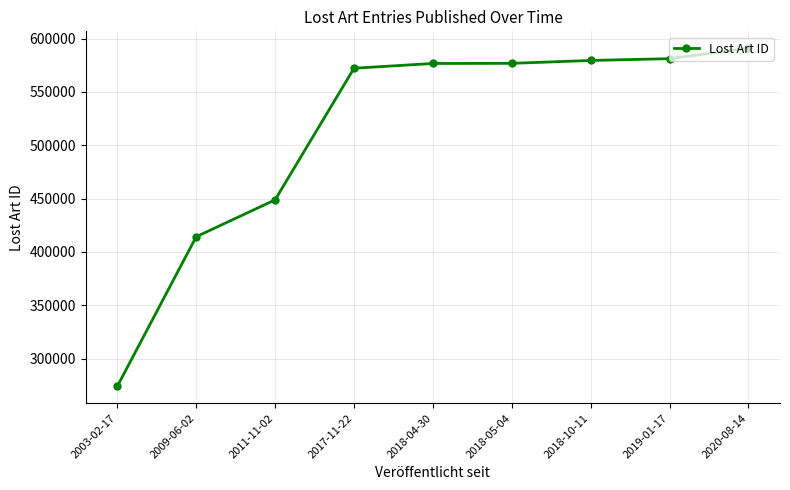

What is the value of the 1st point from the left?

274097